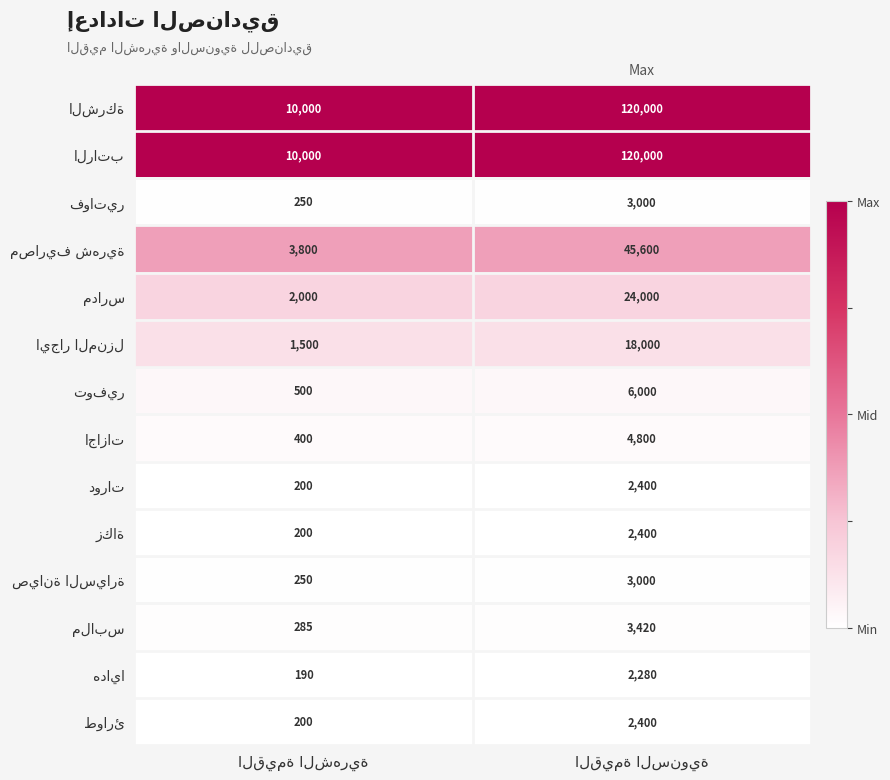

What is the smallest value displayed?

190